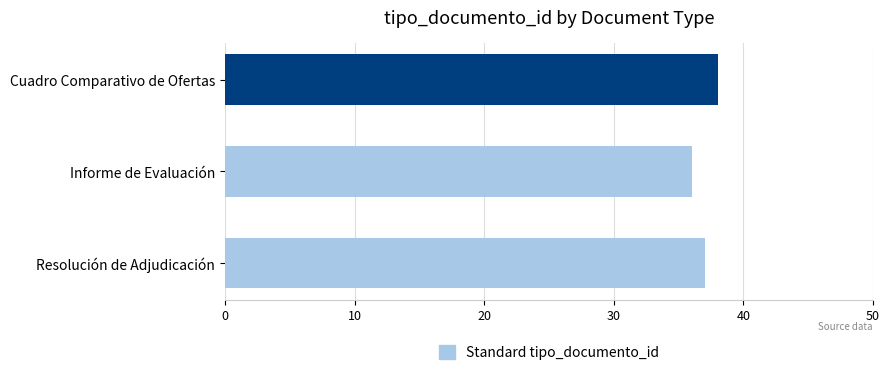

The chart shows a value of 37 at Resolución de Adjudicación. True or false?

True